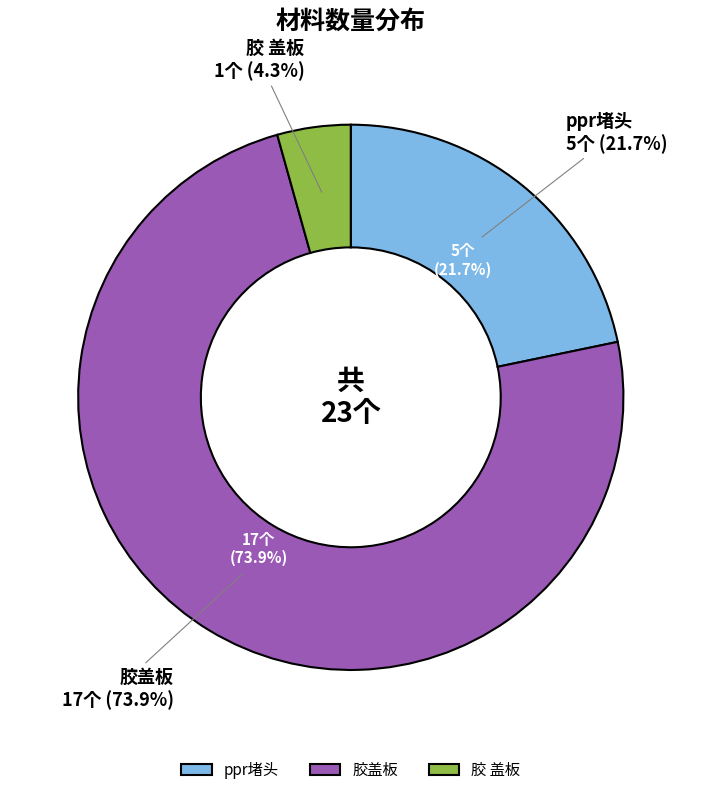

Rank the categories by value from lowest to highest.

胶 盖板, ppr堵头, 胶盖板